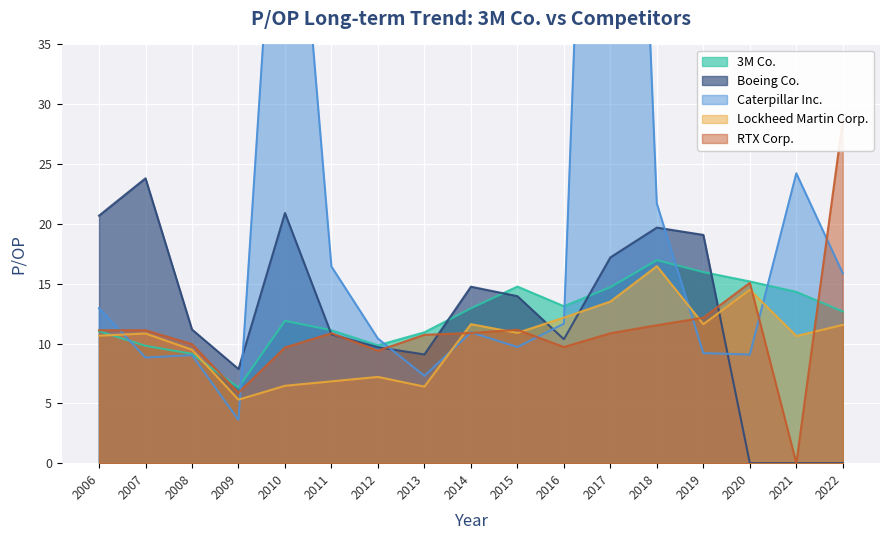

Between which two adjacent categories do Boeing Co. and Lockheed Martin Corp. first intersect?

2015 and 2016